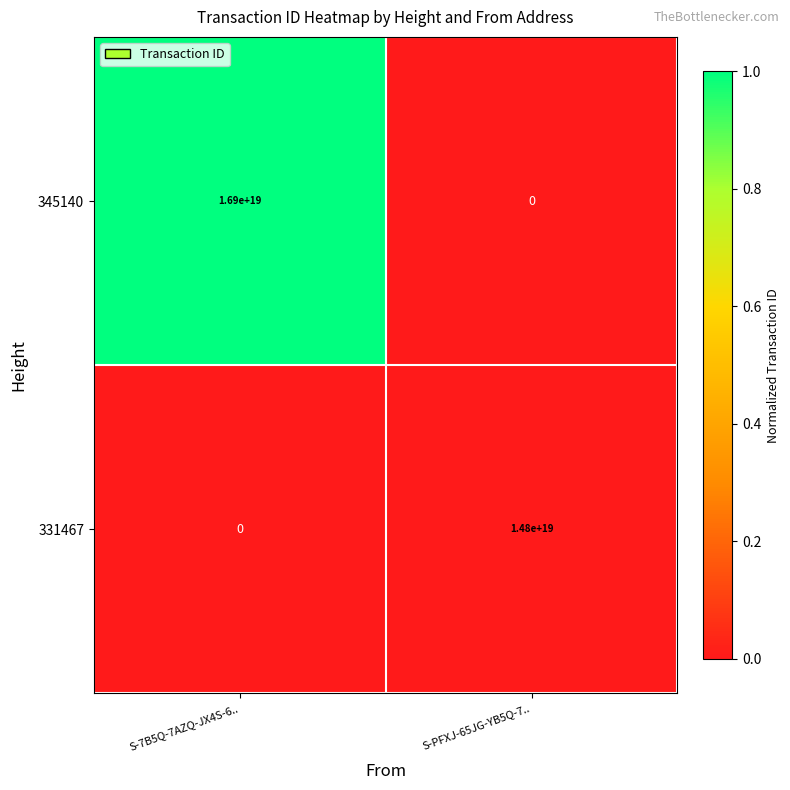

Rank the series by their average value, from lowest to highest.

331467, 345140